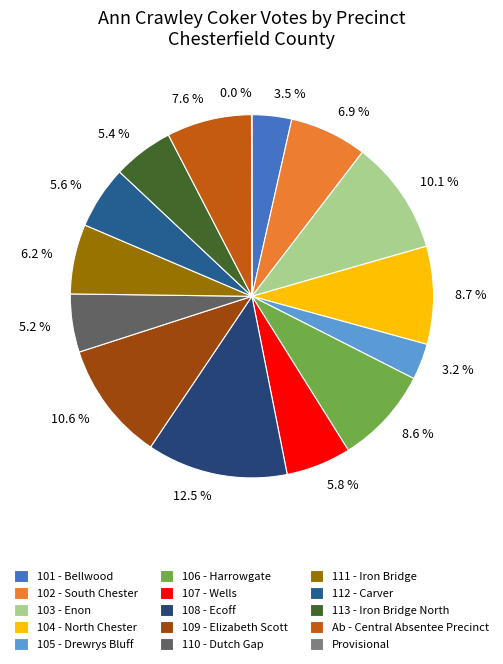

Is Provisional the majority of the pie?

No